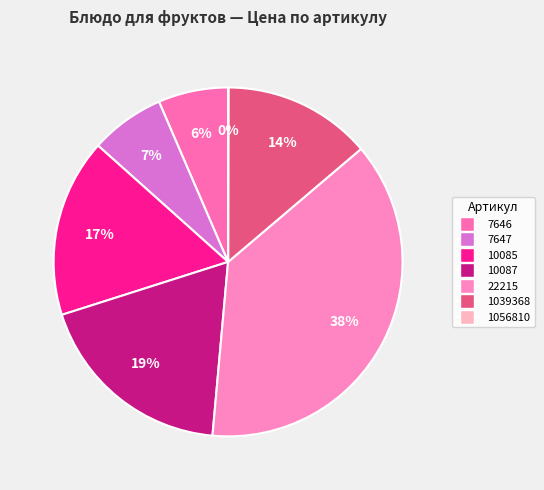

How much of the chart is everything except 10085?

83.5%